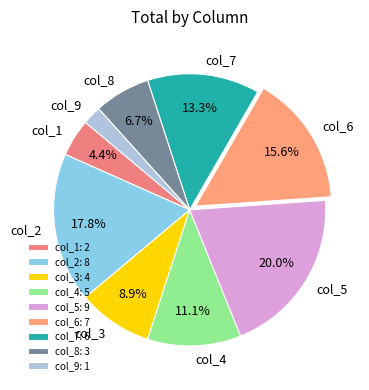

To the nearest percent, what is the difference between the col_8 and col_3 slice percentages?

2%